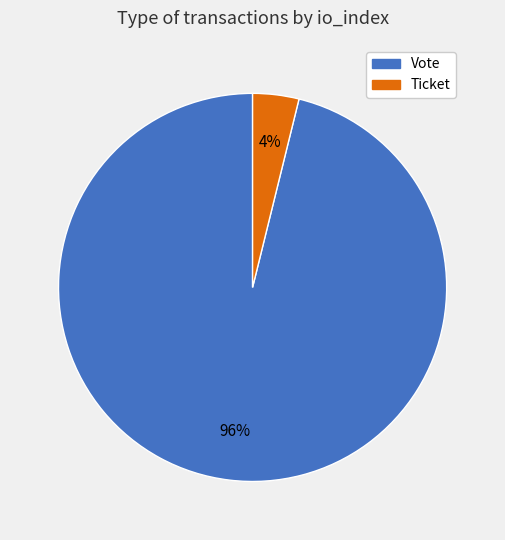

Rank the categories by value from lowest to highest.

Ticket, Vote